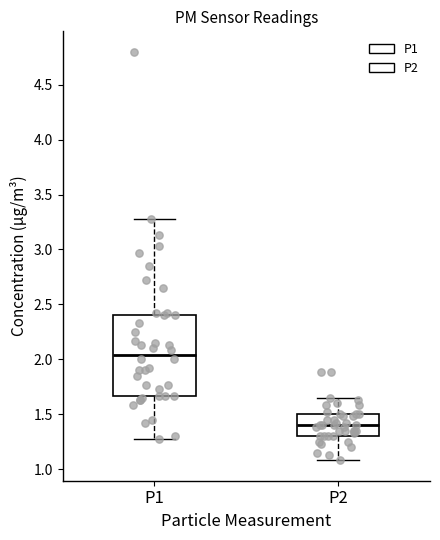

Reading left to right, read every box against the y-axis: the position of its median line, the range the box covers, and the ends of its whiskers. The values are not printed on the chart, so give them approximately, as read against the axis.

P1: median 2.05, box 1.65 to 2.40, whiskers 1.25 to 3.30
P2: median 1.40, box 1.30 to 1.50, whiskers 1.10 to 1.65